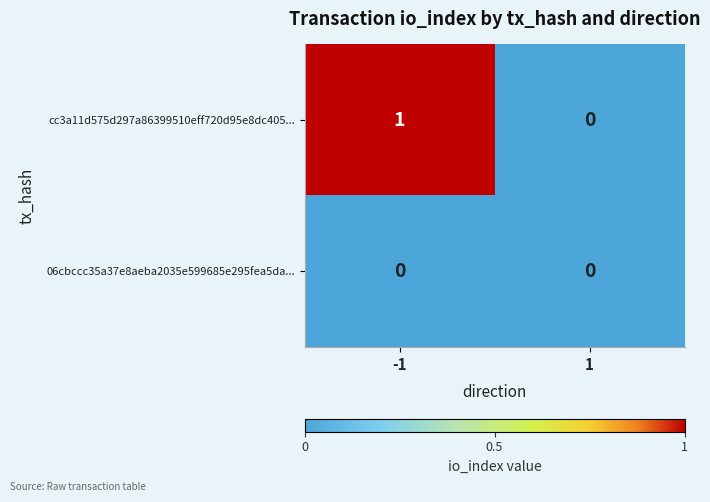

What is the greatest value displayed?

1